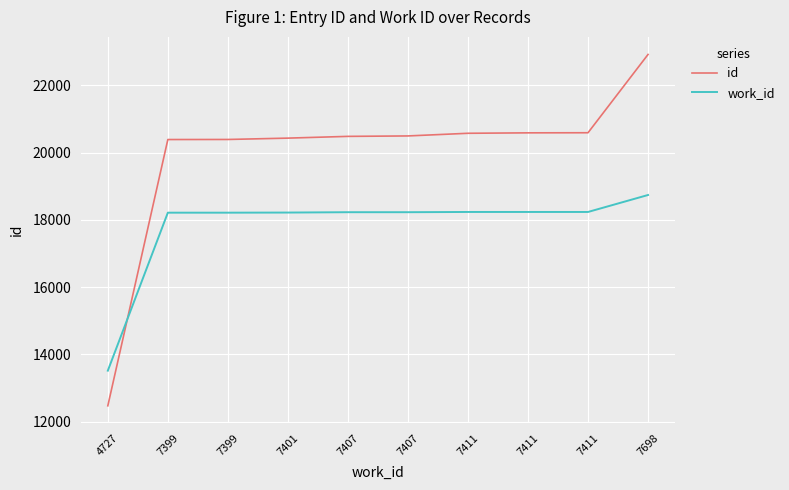

Which has a higher value, 7407 or 7399?

7407